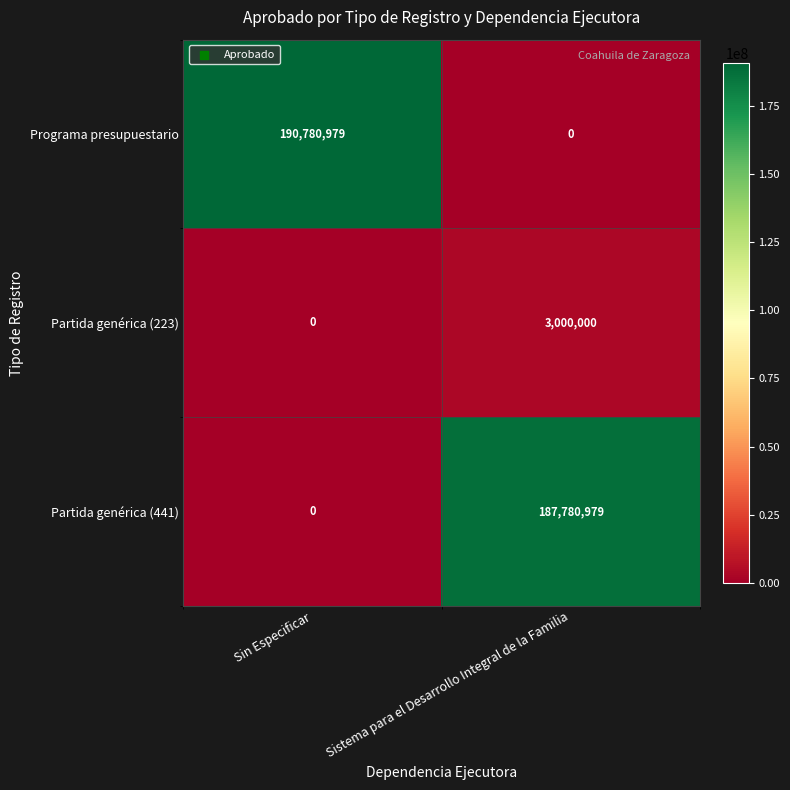

Reading left to right, extract all data points from this chart.

Programa presupuestario: 190780979	0
Partida genérica (223): 0	3000000
Partida genérica (441): 0	187780979